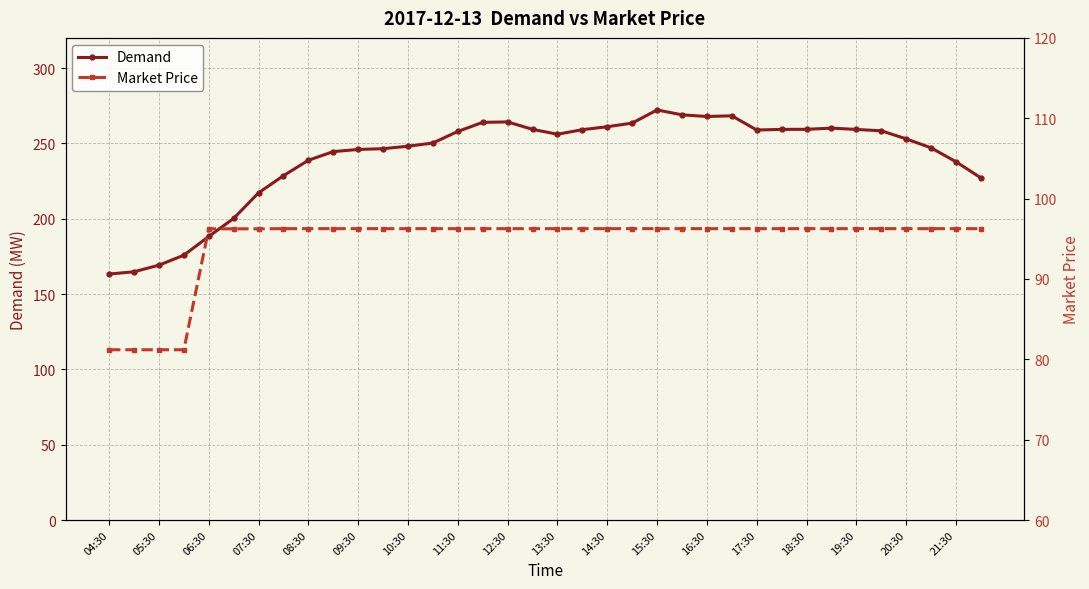

Does the chart have visible grid lines?

Yes